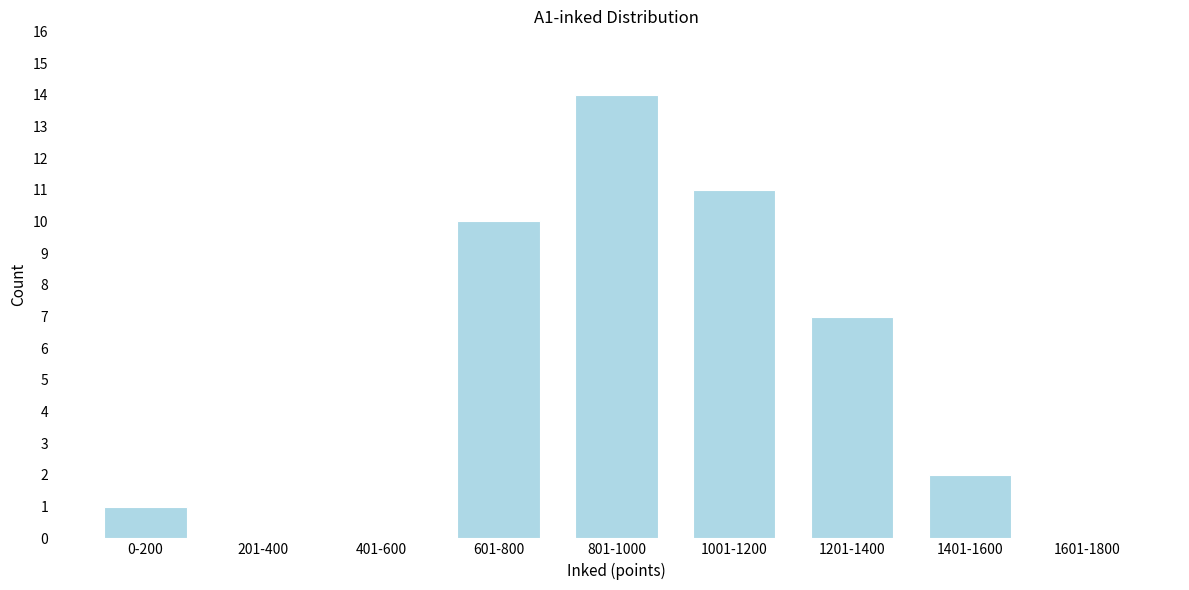

Reading left to right, list all the values displayed in this chart.

0-200=1	201-400=0	401-600=0	601-800=10	801-1000=14	1001-1200=11	1201-1400=7	1401-1600=2	1601-1800=0